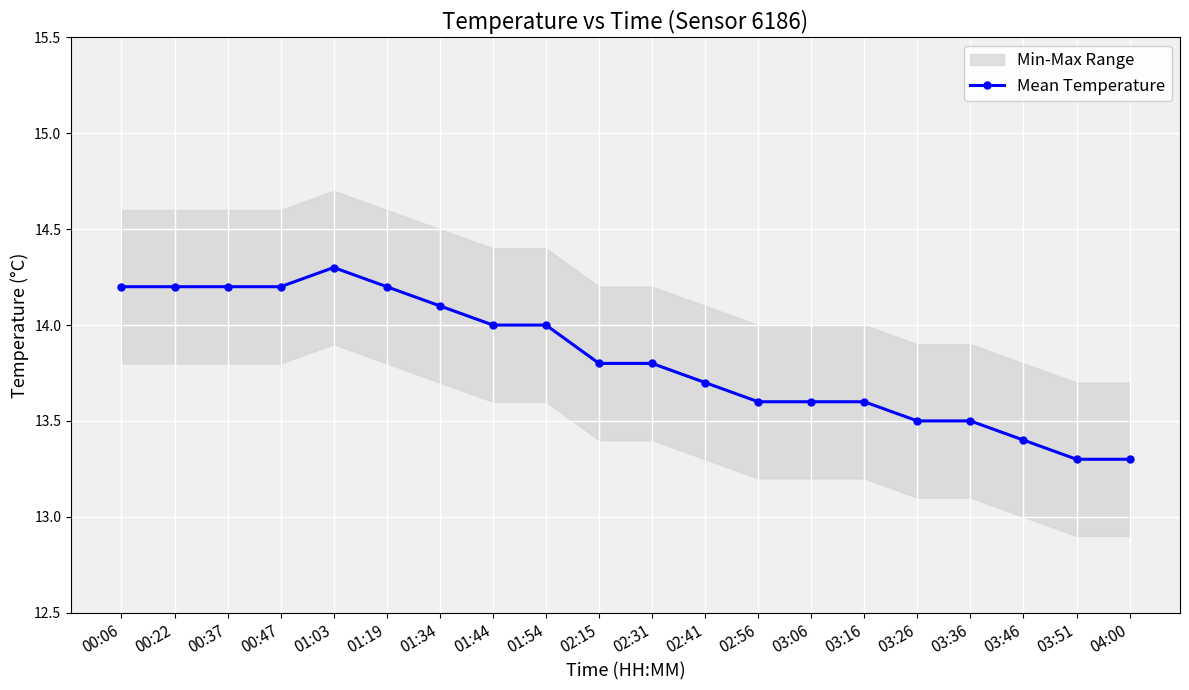

Reading right to left, what are all the values shown in this chart?

04:00=13.3	03:51=13.3	03:46=13.4	03:36=13.5	03:26=13.5	03:16=13.6	03:06=13.6	02:56=13.6	02:41=13.7	02:31=13.8	02:15=13.8	01:54=14.0	01:44=14.0	01:34=14.1	01:19=14.2	01:03=14.3	00:47=14.2	00:37=14.2	00:22=14.2	00:06=14.2